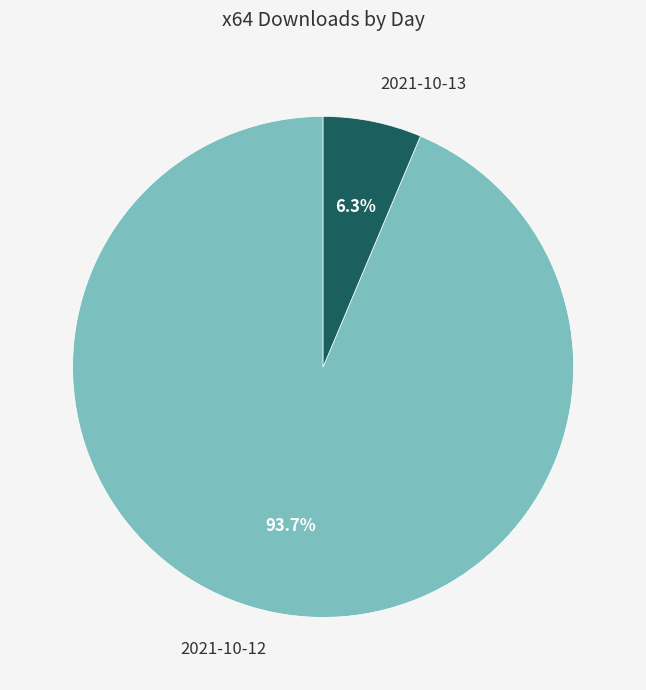

How many slices are in this pie chart?

2